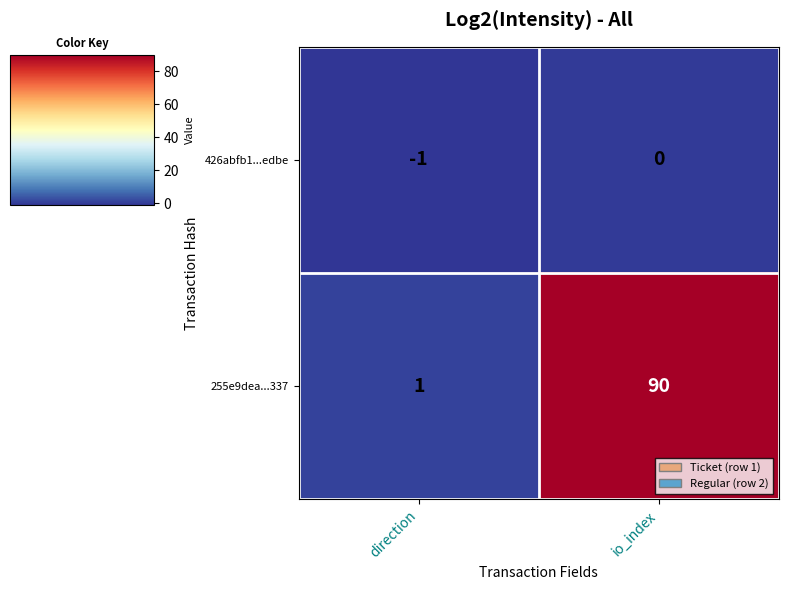

What is the difference between the 255e9dea...337 values at io_index and direction?

89